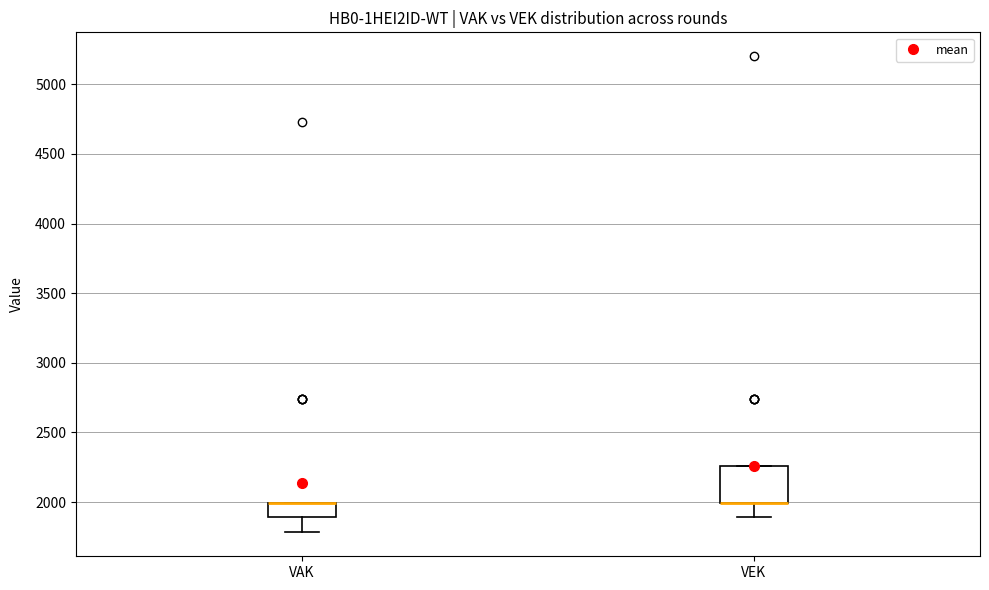

Reading left to right, read every box against the y-axis: the position of its median line, the range the box covers, and the ends of its whiskers. The values are not printed on the chart, so give them approximately, as read against the axis.

VAK: median 2000 (drawn on the box's upper edge), box 1900 to 2000, whiskers 1800 to 2000
VEK: median 2000 (drawn on the box's lower edge), box 2000 to 2250, whiskers 1900 to 2250